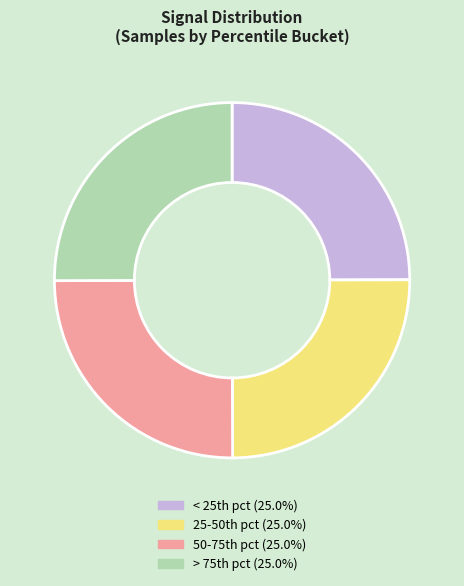

Count the number of slices in the pie.

4